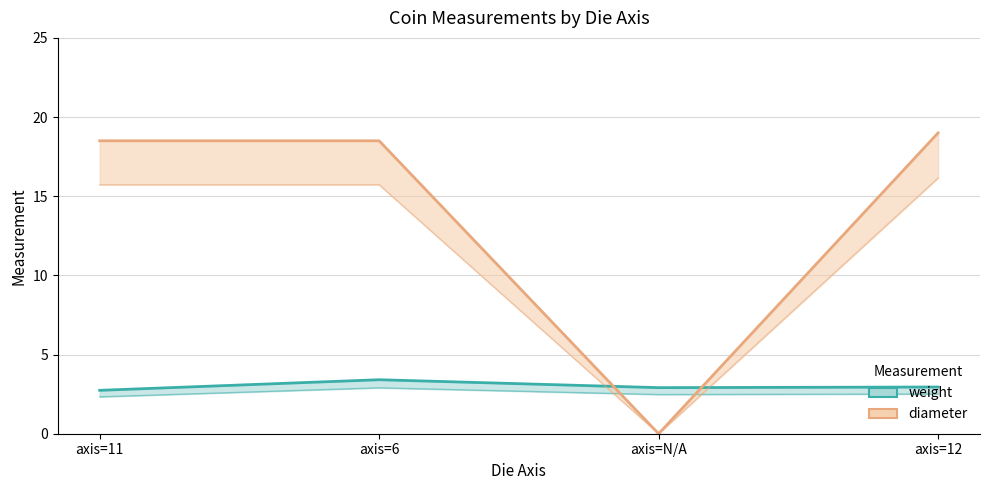

How many interior local peaks does the weight series have?

1